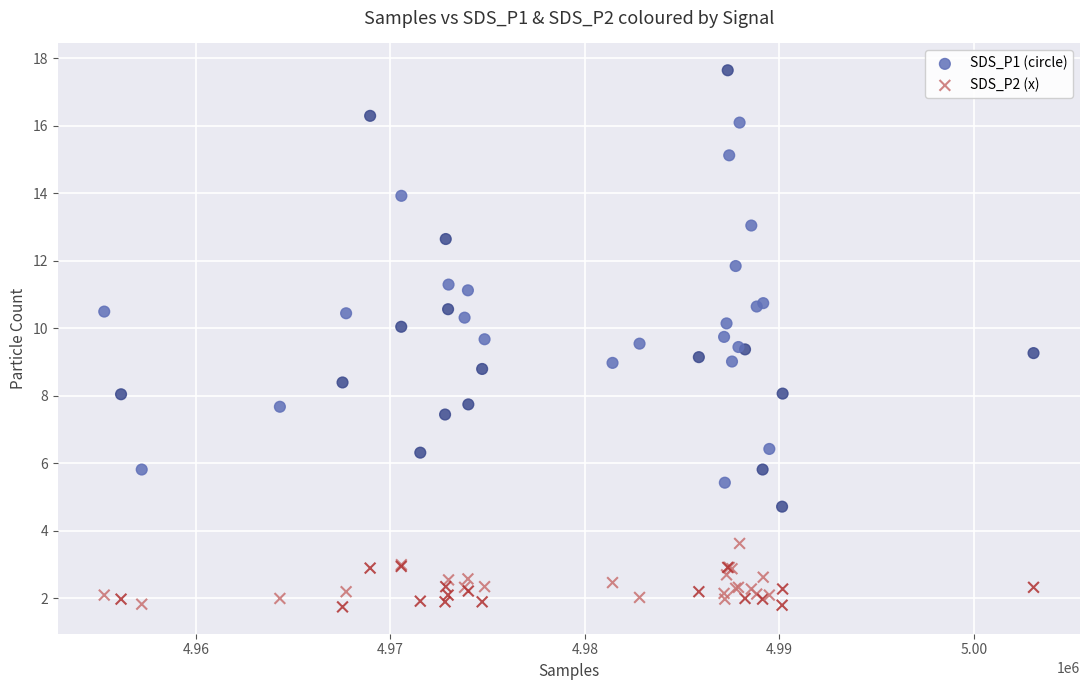

Which series has the largest Y range (max minus min)?

SDS_P1 (circle)